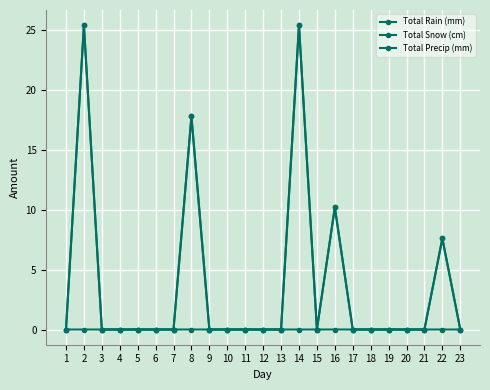

How many distinct data groups are displayed?

3